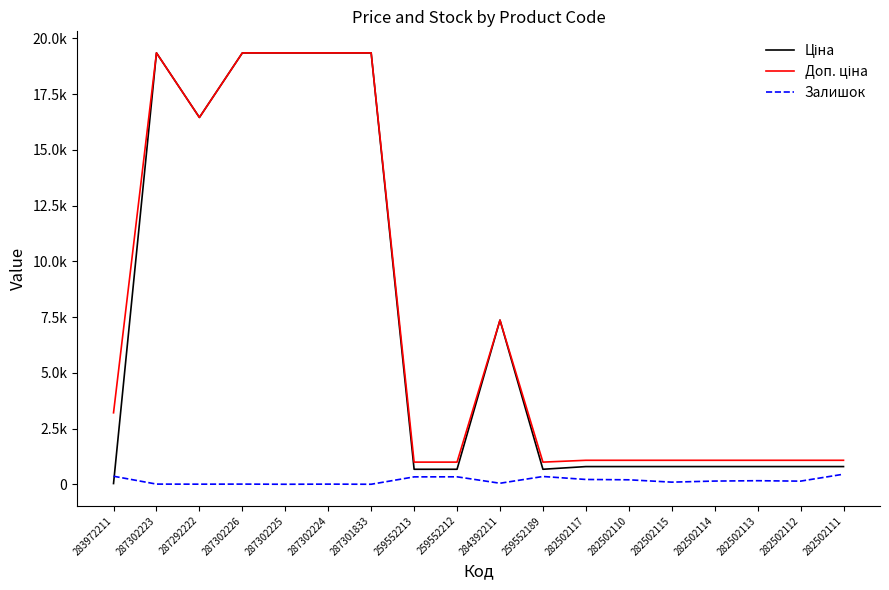

What is the average value of the Доп. ціна series?

7457.2